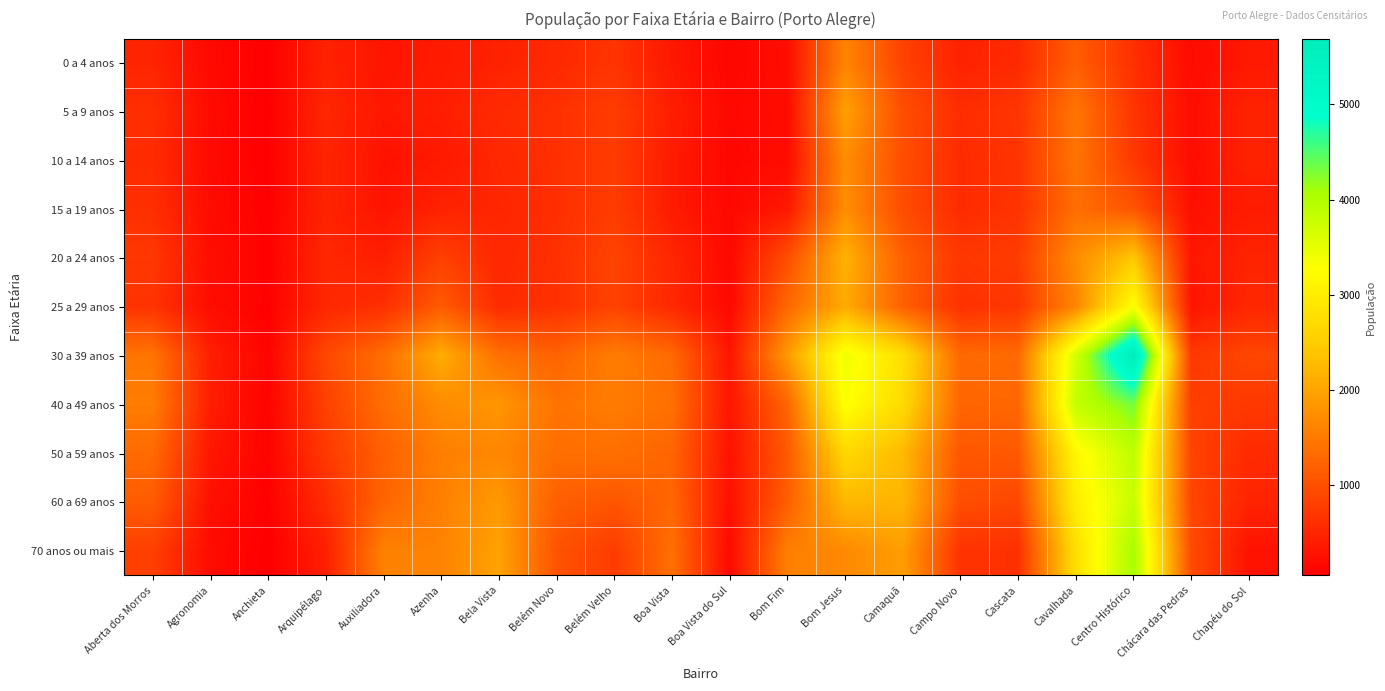

What is the maximum value shown in the chart?

5689